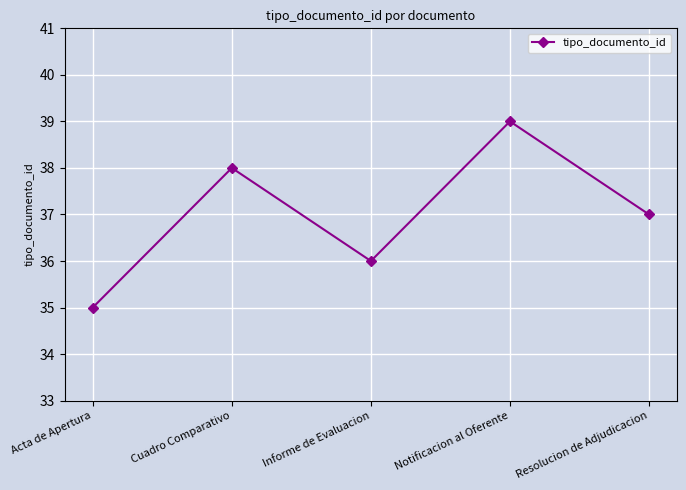

What is the average value?

37